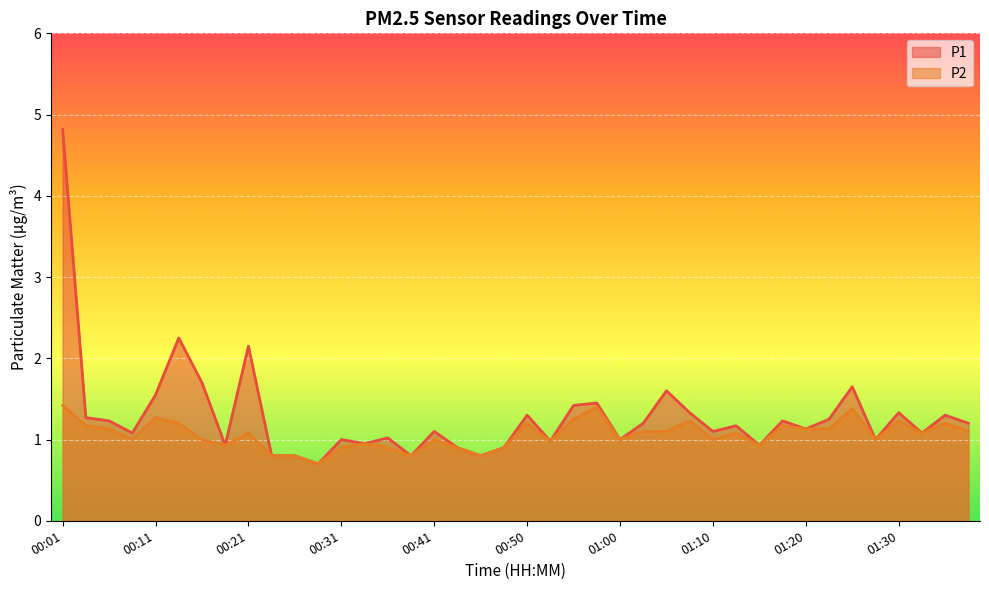

What value does the P2 series have at 01:27?

1.0